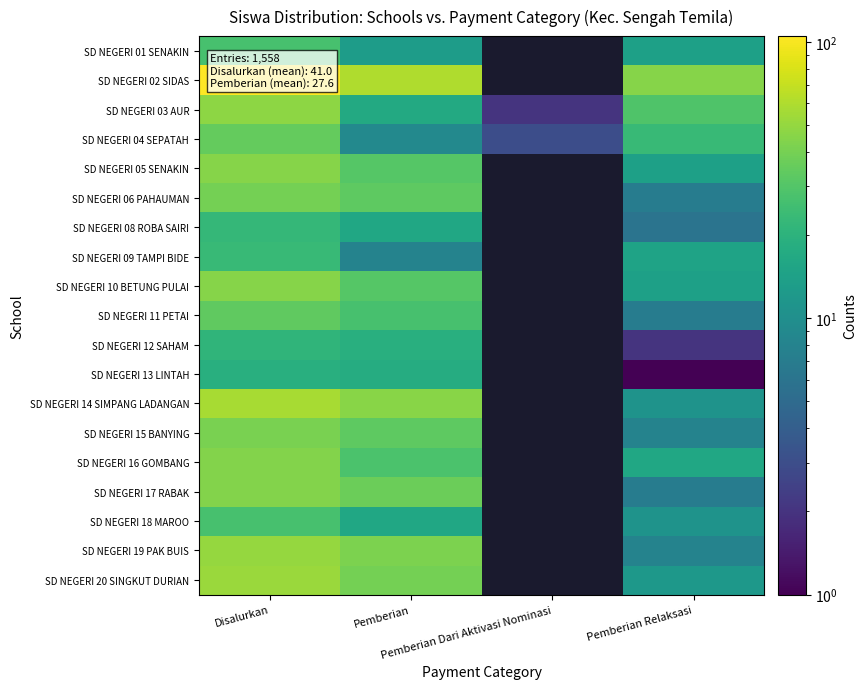

At which label does SD NEGERI 01 SENAKIN reach its peak?

Disalurkan